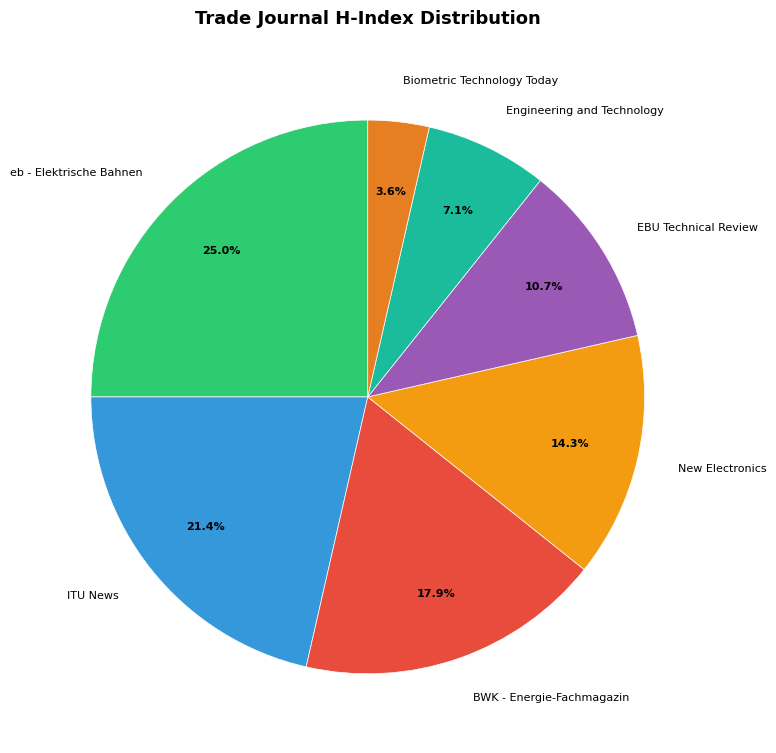

Count the number of slices in the pie.

7